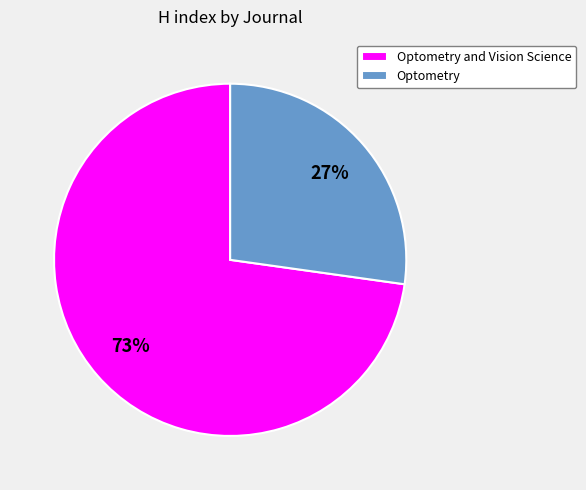

What is the majority slice?

Optometry and Vision Science